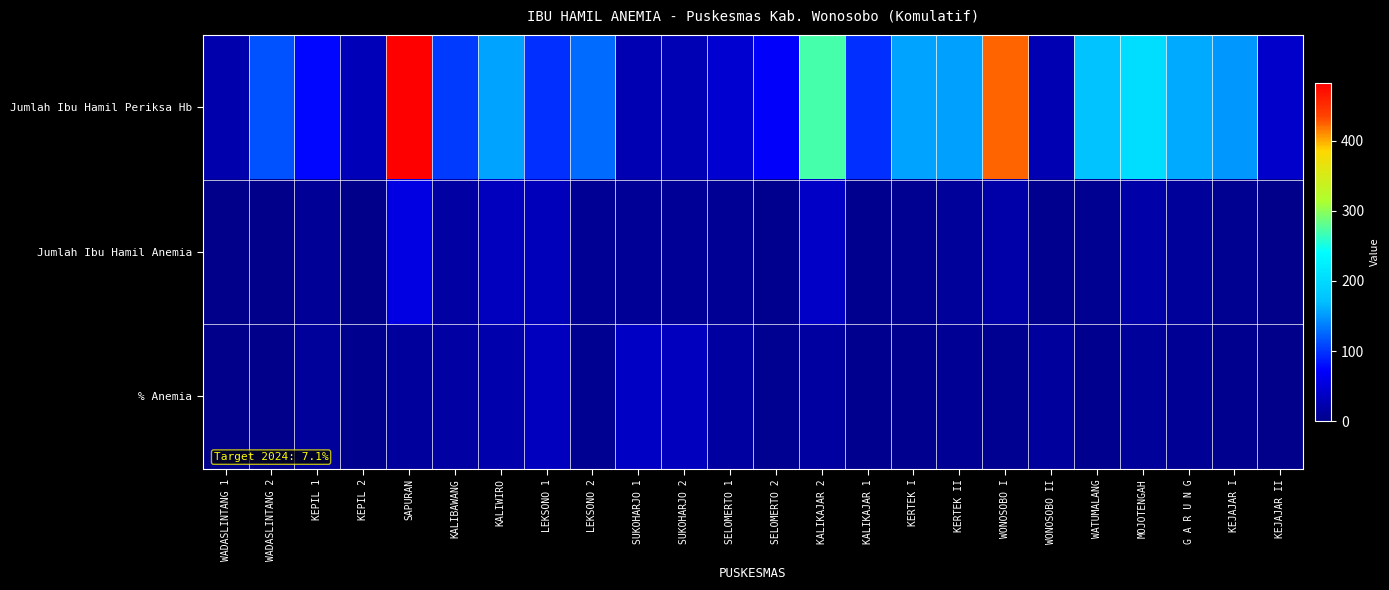

Which label corresponds to the largest value in the chart?

SAPURAN